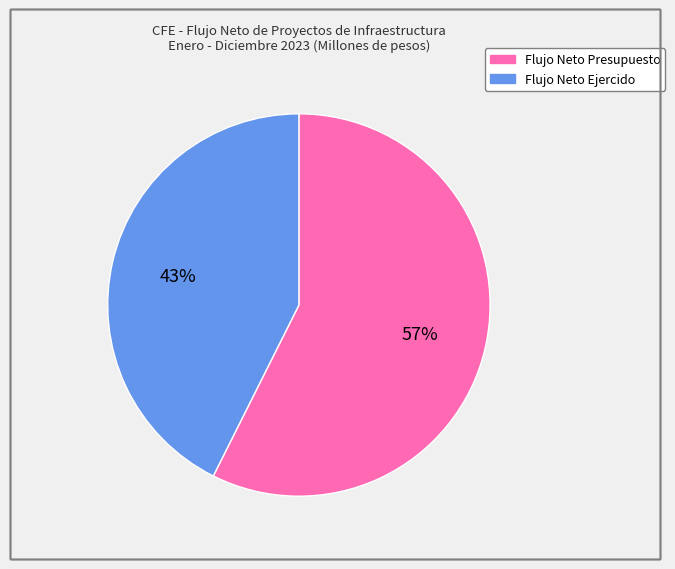

Which slice represents more than half of the pie?

Flujo Neto Presupuesto